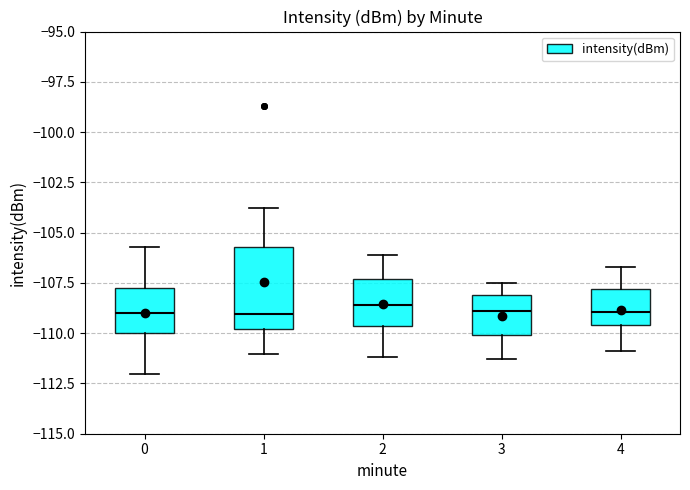

Reading left to right, transcribe this box plot: for each box, give where its median line is, the range the box spans, and where its two whiskers end, as read against the y-axis. The values are not printed on the chart, so give them approximately, as read against the axis.

0: median -109.0, box -110.0 to -108.0, whiskers -112.0 to -105.5
1: median -109.0, box -110.0 to -105.5, whiskers -111.0 to -104.0
2: median -108.5, box -109.5 to -107.5, whiskers -111.0 to -106.0
3: median -109.0, box -110.0 to -108.0, whiskers -111.5 to -107.5
4: median -109.0, box -109.5 to -108.0, whiskers -111.0 to -106.5